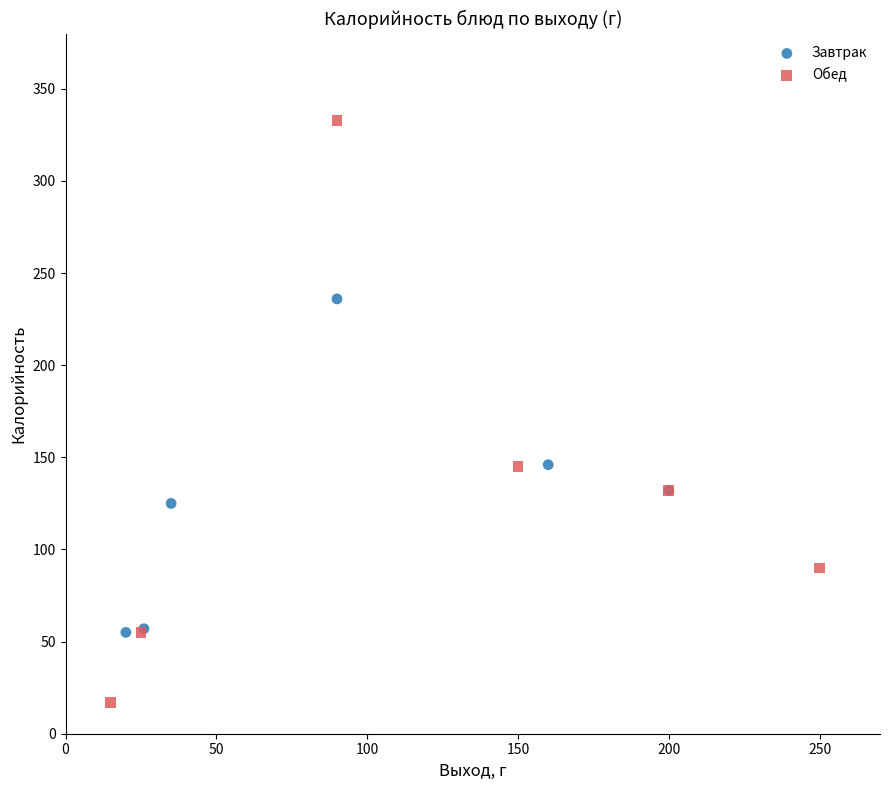

Which series has the largest Y range (max minus min)?

Обед